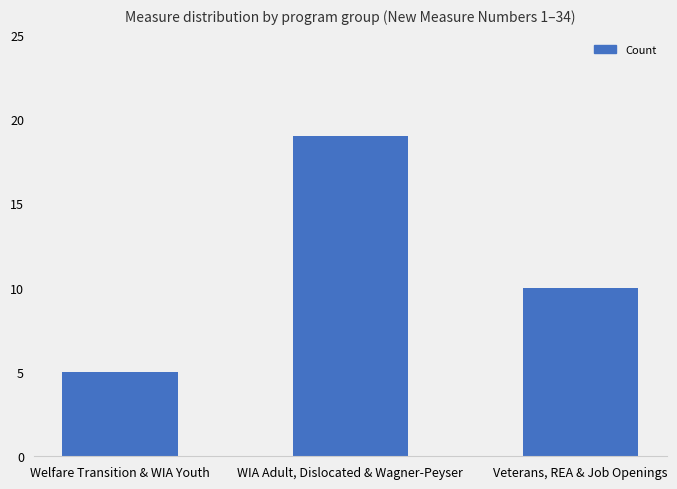

Between Veterans, REA & Job Openings and Welfare Transition & WIA Youth, which is larger?

Veterans, REA & Job Openings